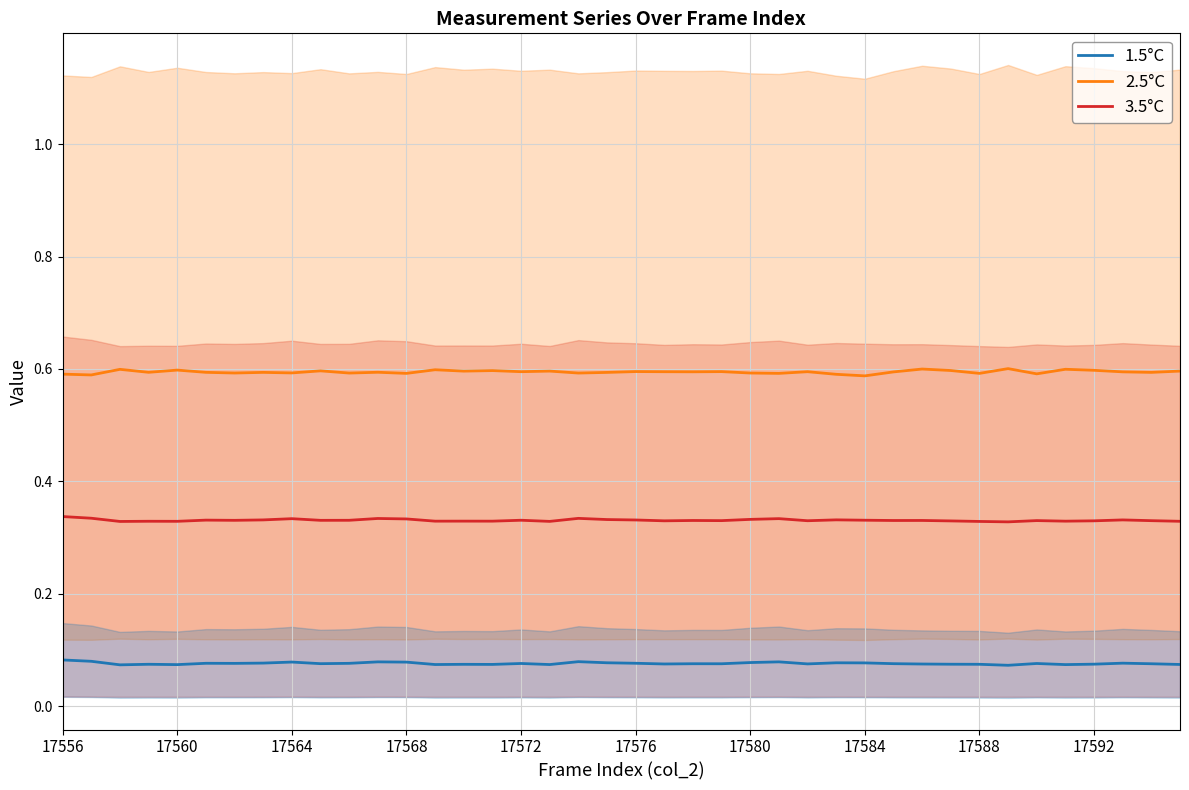

What are all the series names shown in the legend?

3.5°C, 2.5°C, 1.5°C